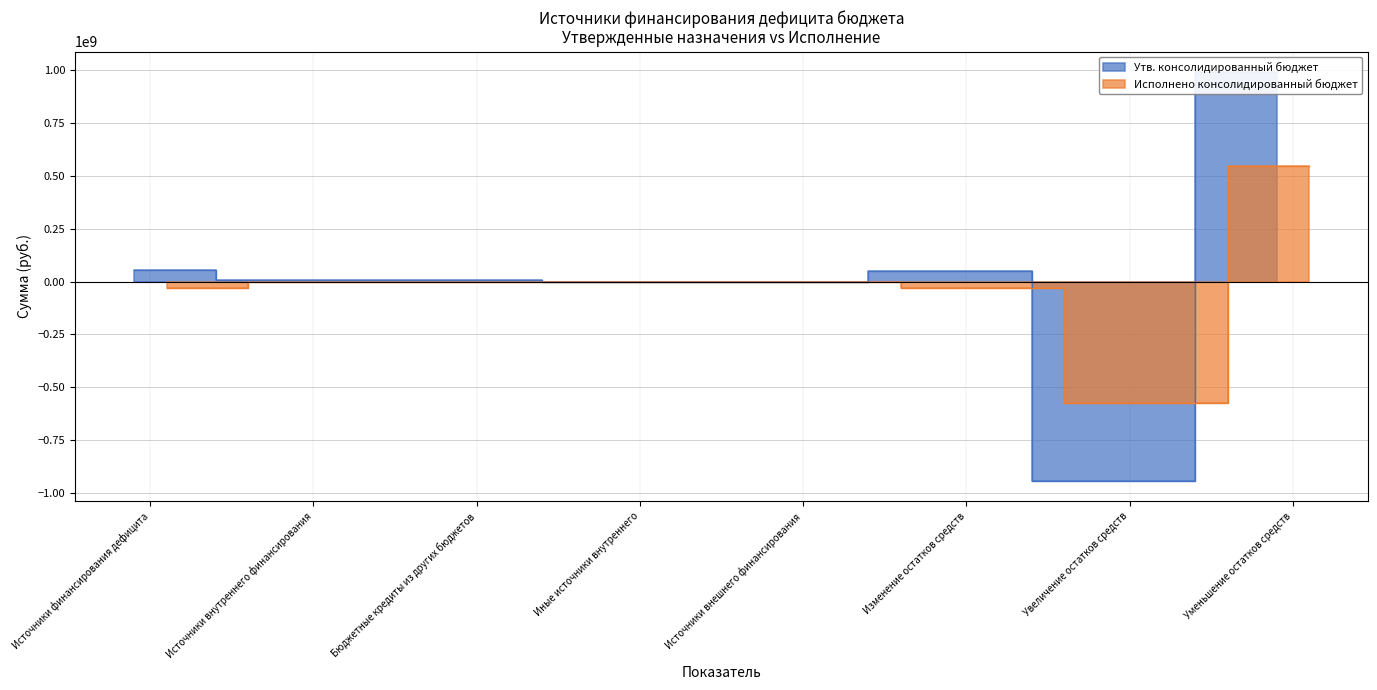

List the labels in order of Исполнено консолидированный бюджет value, largest first.

Уменьшение остатков средств, Источники внутреннего финансирования, Бюджетные кредиты из других бюджетов, Иные источники внутреннего, Источники внешнего финансирования, Источники финансирования дефицита, Изменение остатков средств, Увеличение остатков средств